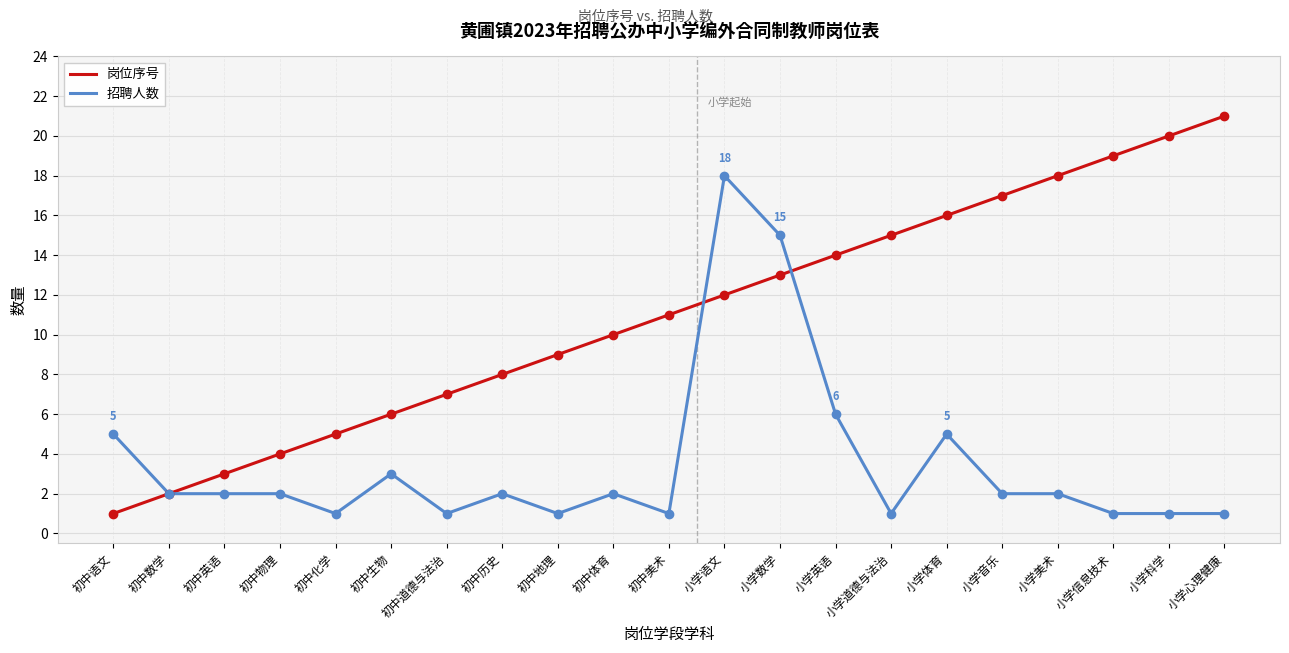

What position from the right is 初中道德与法治?

15